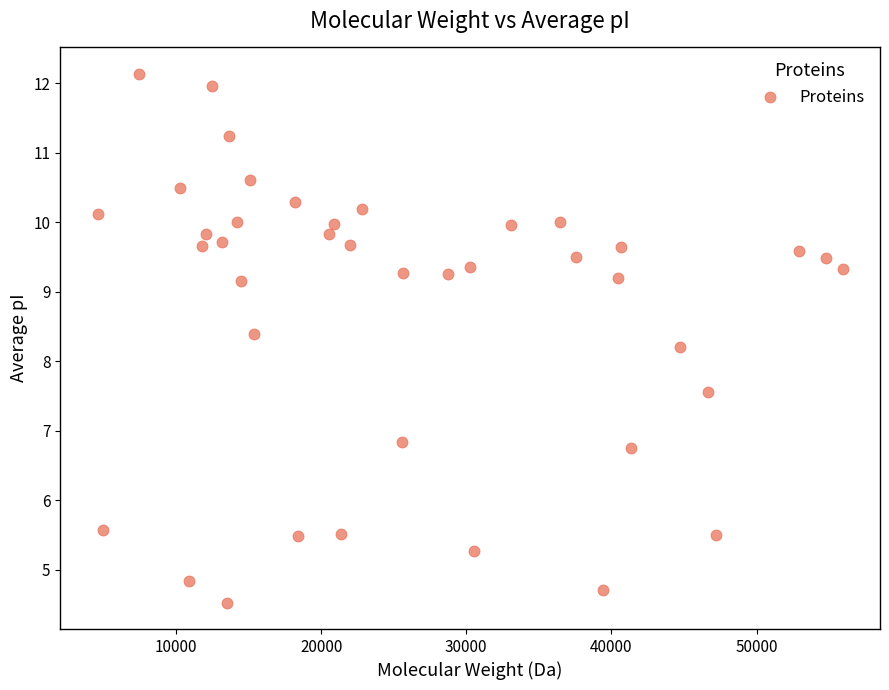

What is the range of Y values (max minus min)?

7.6